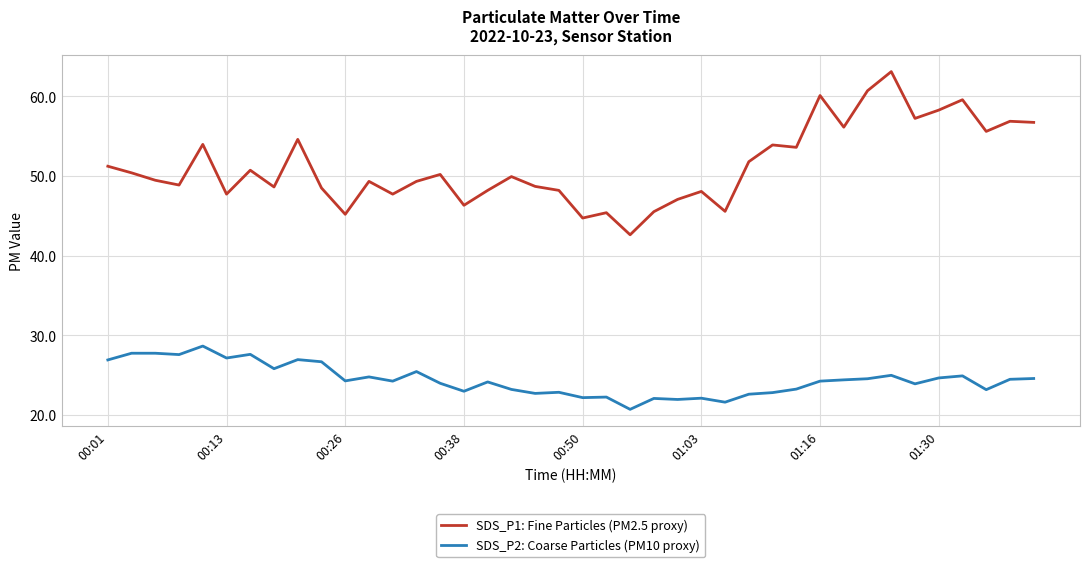

What is the difference between the maximum and minimum values in the SDS_P1: Fine Particles (PM2.5 proxy) series?

20.5